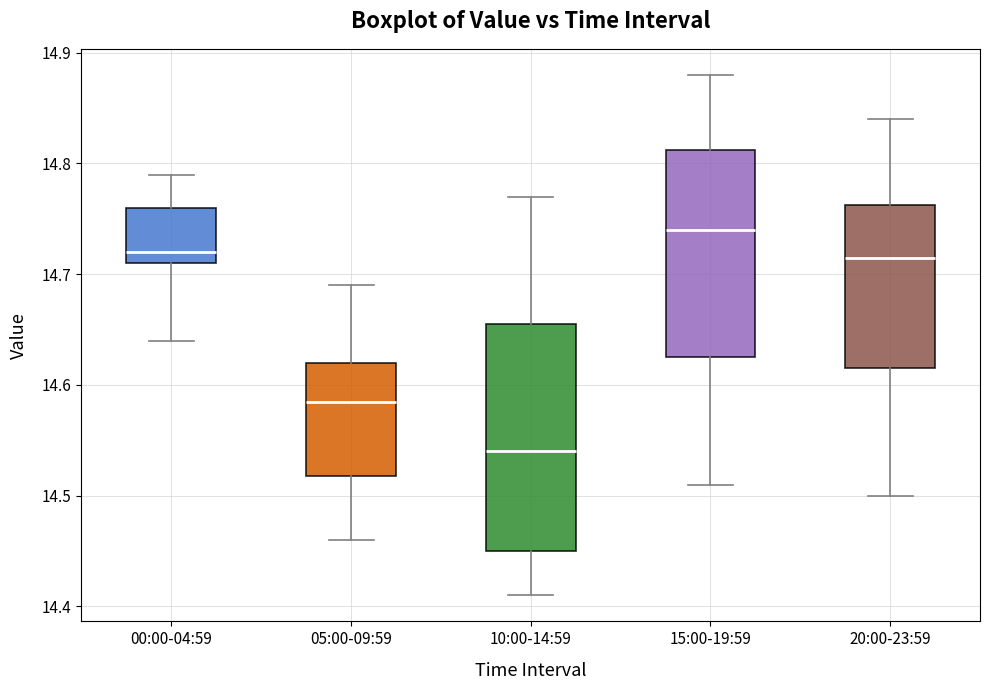

Where is the lower edge of the box for 20:00-23:59 on the y-axis? The values are not printed on the chart, so give them approximately, as read against the axis.

14.62